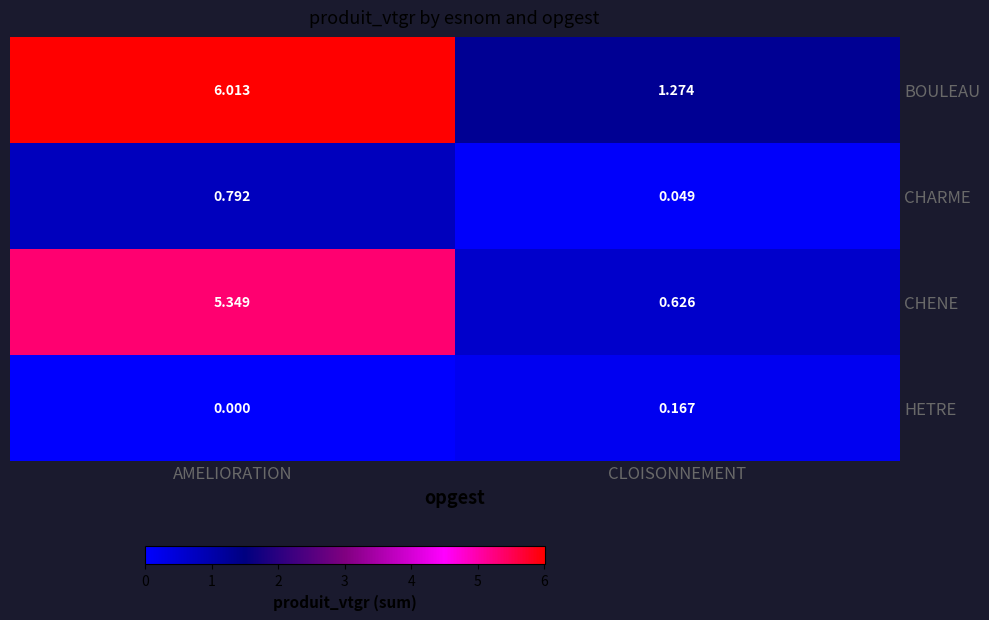

Which series has the widest spread of values?

BOULEAU